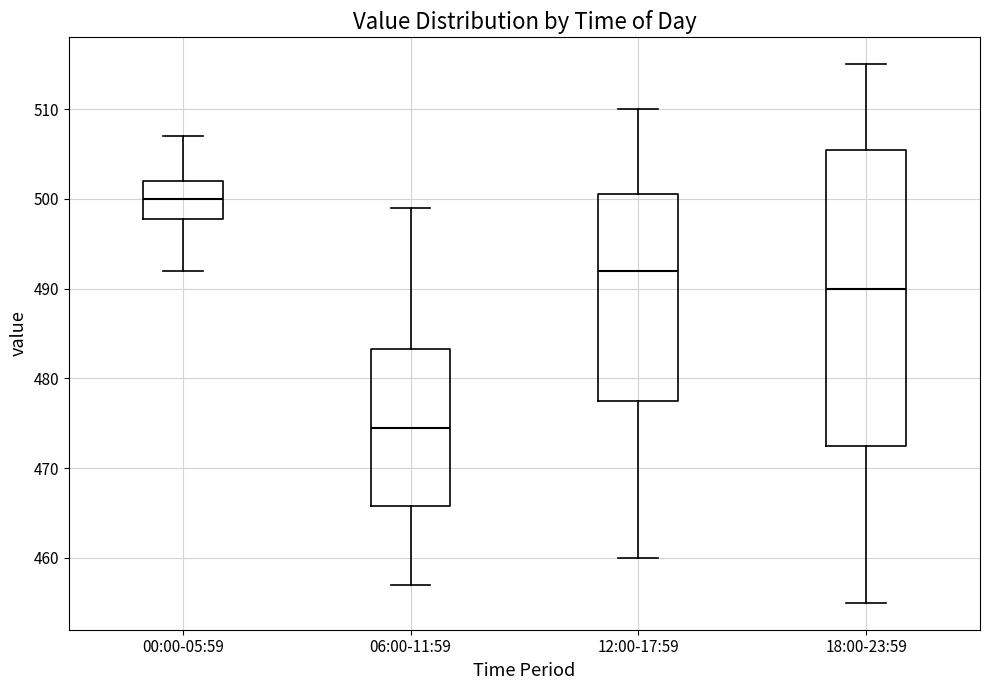

Reading left to right, read every box against the y-axis: the position of its median line, the range the box covers, and the ends of its whiskers. The values are not printed on the chart, so give them approximately, as read against the axis.

00:00-05:59: median 500, box 498 to 502, whiskers 492 to 507
06:00-11:59: median 475, box 466 to 483, whiskers 457 to 499
12:00-17:59: median 492, box 478 to 501, whiskers 460 to 510
18:00-23:59: median 490, box 473 to 506, whiskers 455 to 515